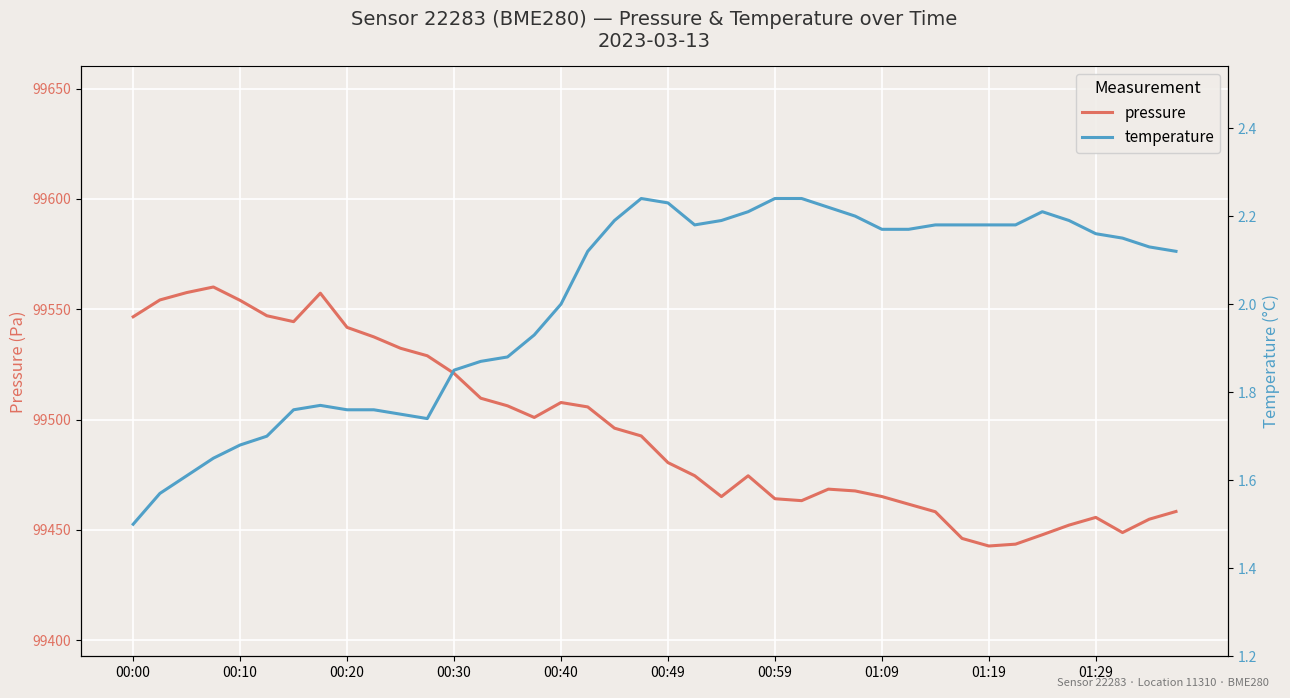

How many series are shown in this chart?

2